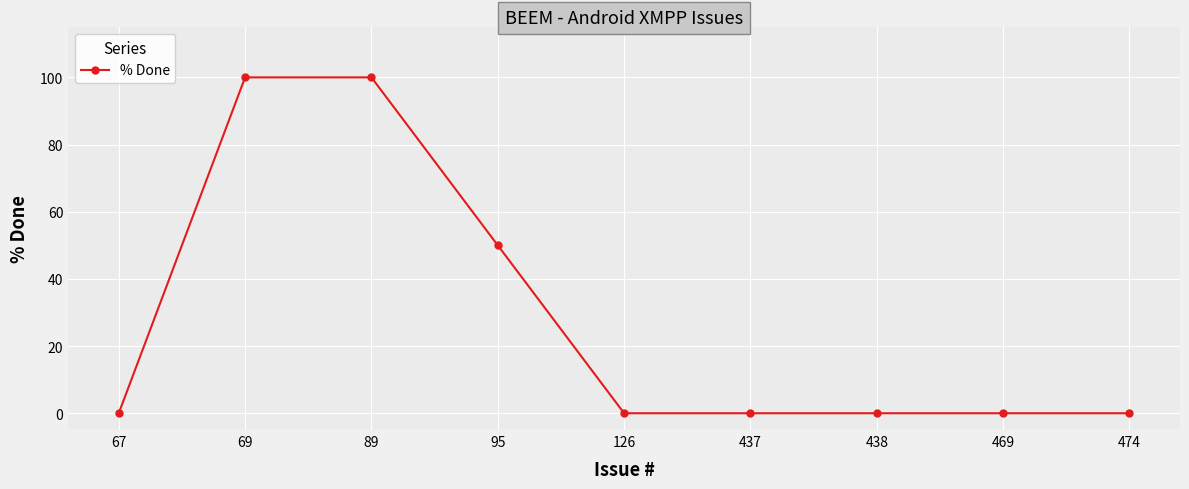

The chart shows a value of 46 at 469. True or false?

False